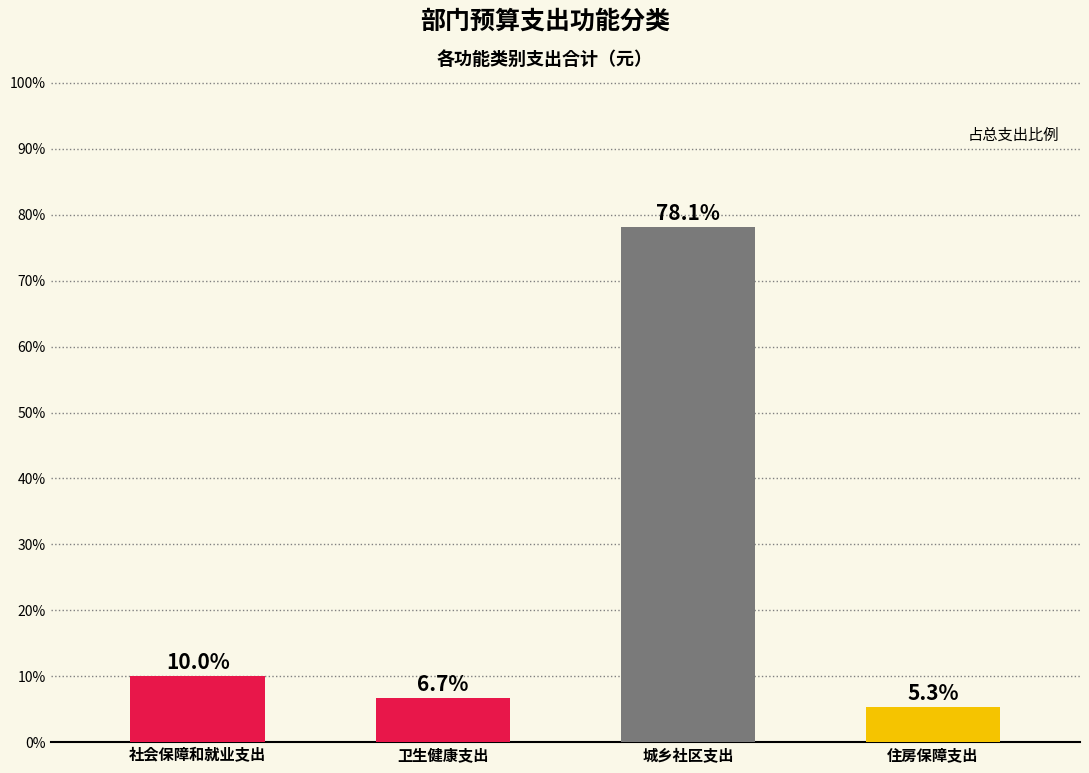

Reading right to left, transcribe all the data shown in this chart.

5.3	78.1	6.7	10.0